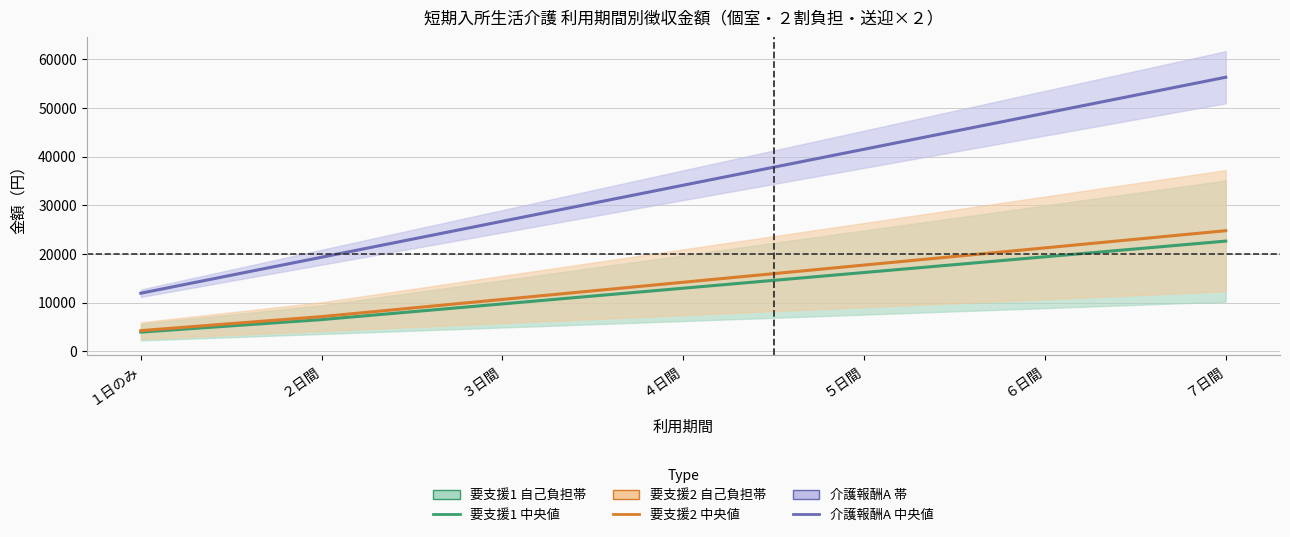

The 要支援2 中央値 series shows 35283.3 at ７日間. True or false?

False